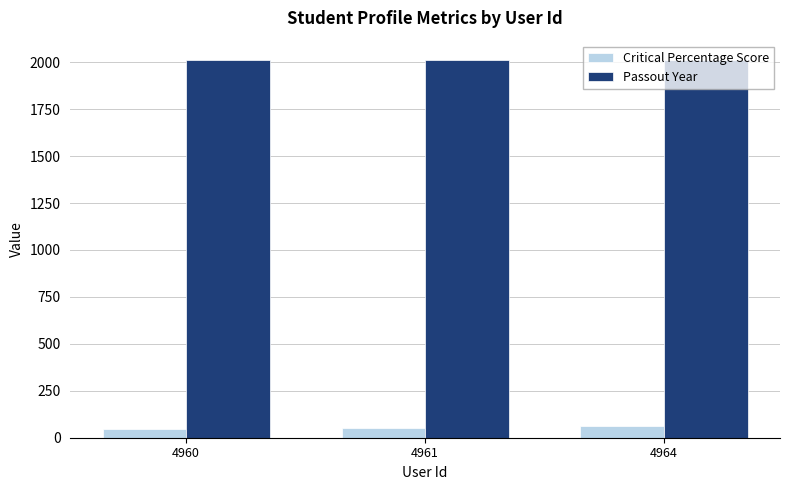

List the series in order of their peak value, lowest first.

Critical Percentage Score, Passout Year